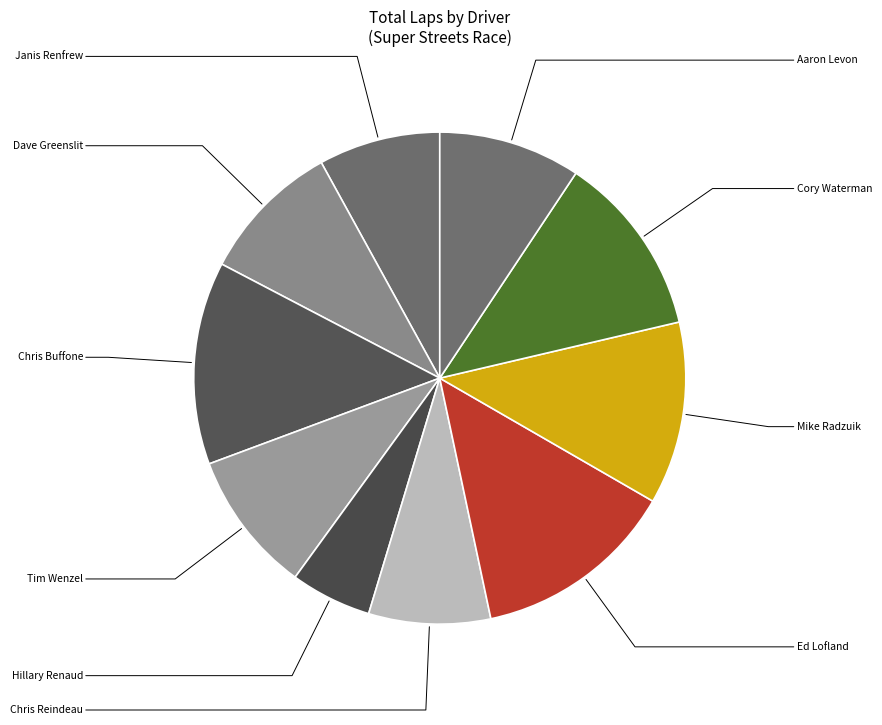

How many segments does this pie chart have?

10